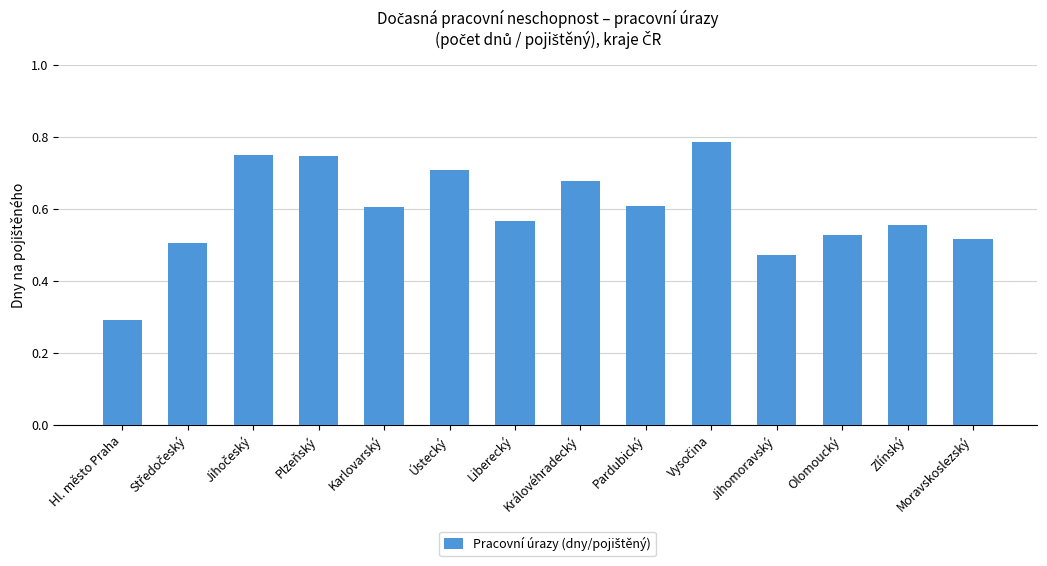

Which label corresponds to the smallest value in the chart?

Hl. město Praha